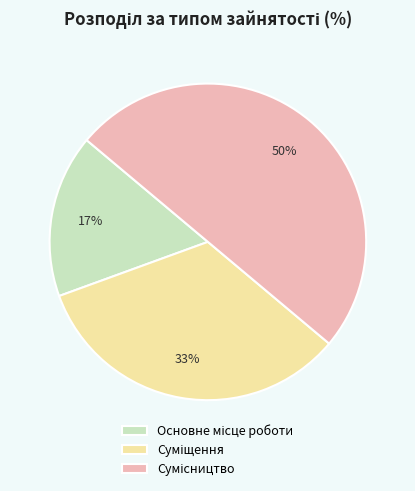

To the nearest percent, what is the average slice percentage?

33%